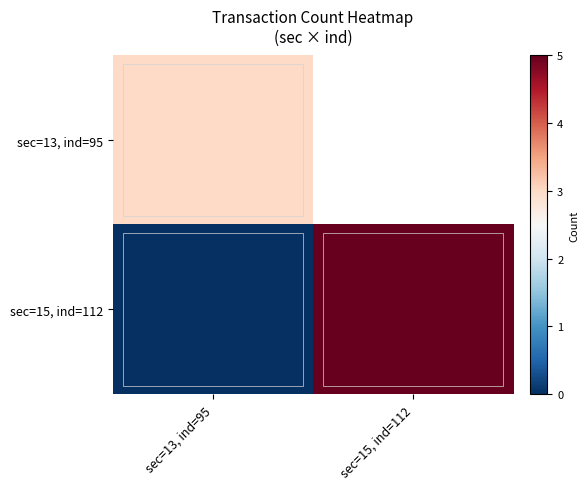

What value does the sec=13, ind=95 series have at sec=13, ind=95?

3.0